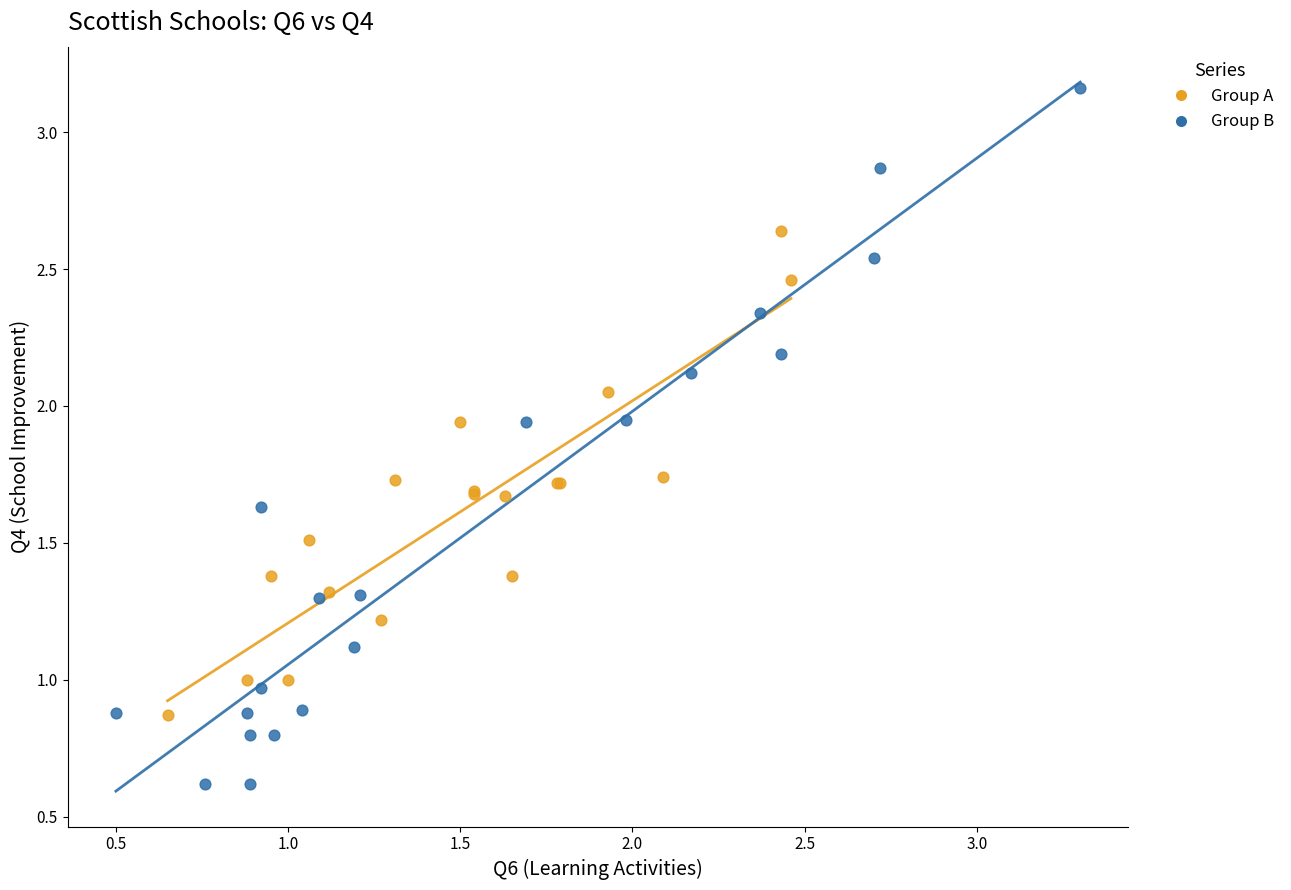

What are all the series names shown in the legend?

Group A, Group B